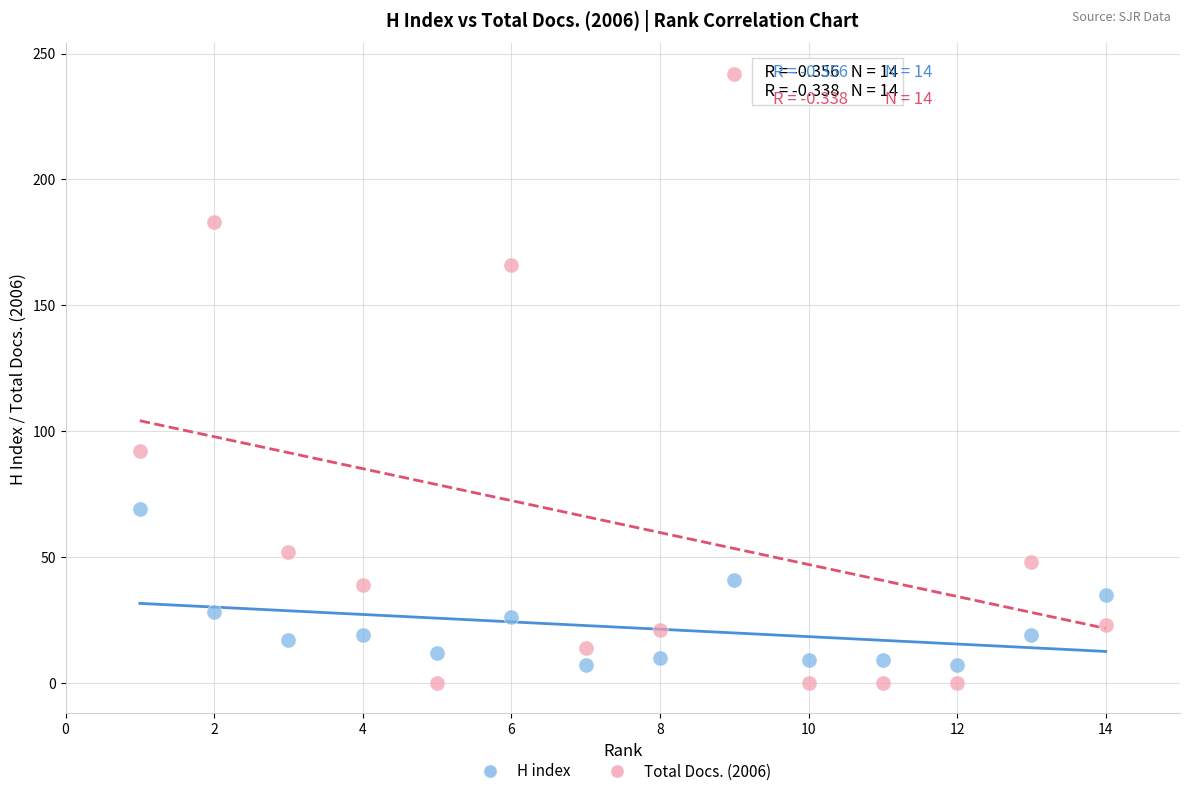

Across all data points, what is the range of Y values (max minus min)?

242